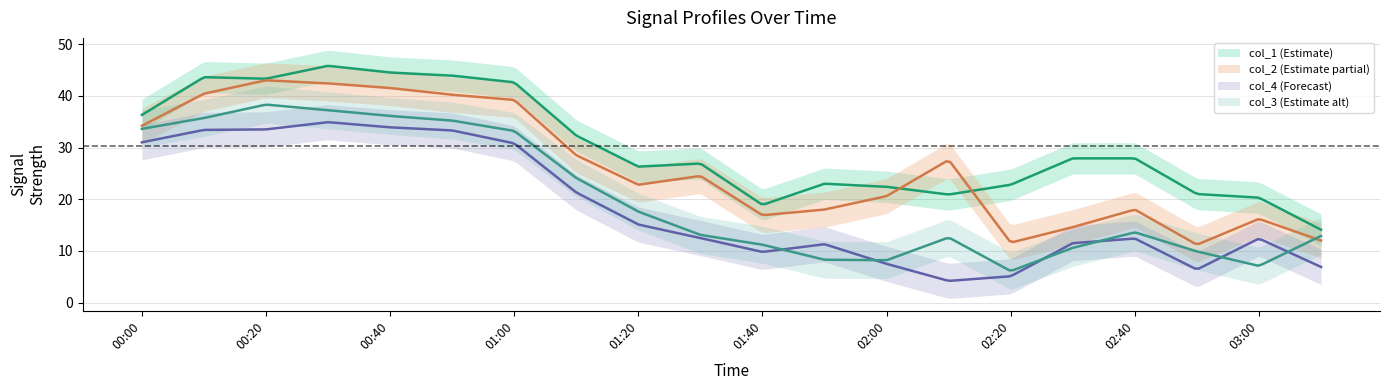

Which series has the largest range (max minus min)?

col_3